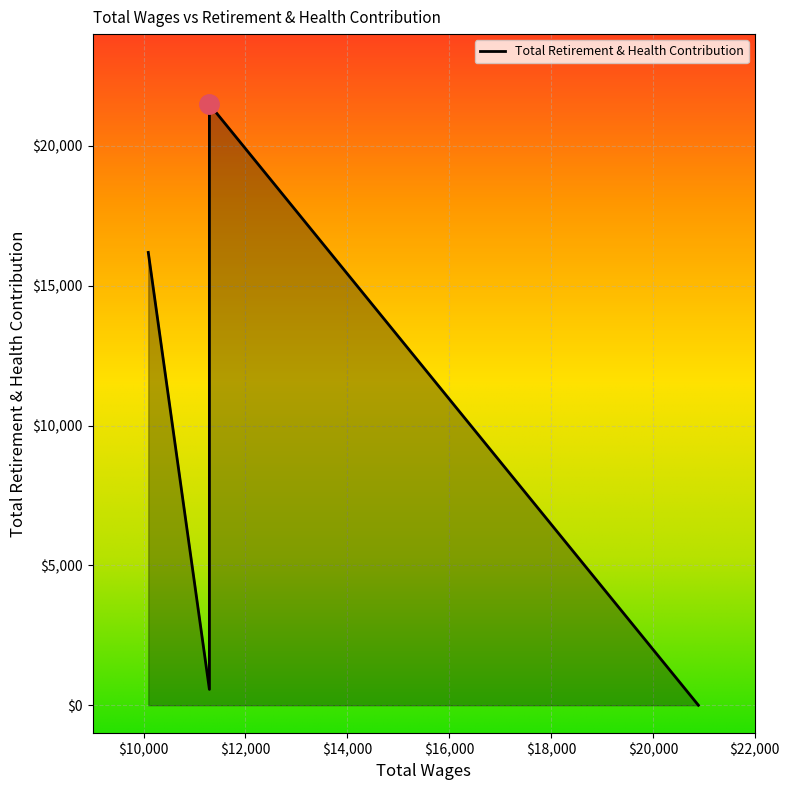

What value does the data have at 10092.0?

16193